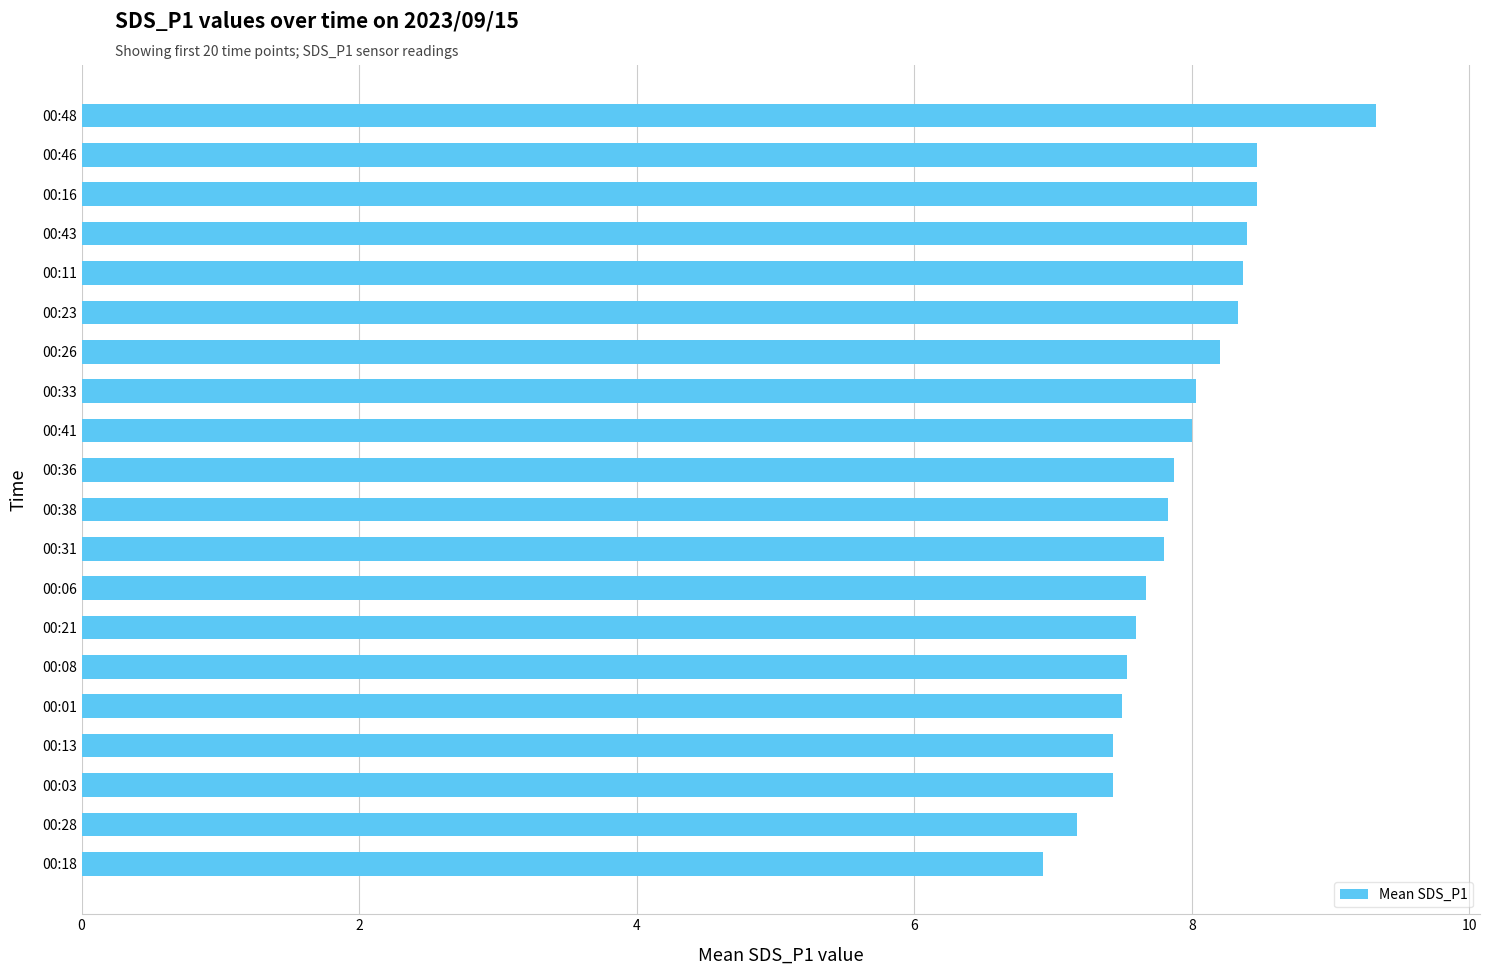

The value at 00:23 is 8.3. True or false?

True